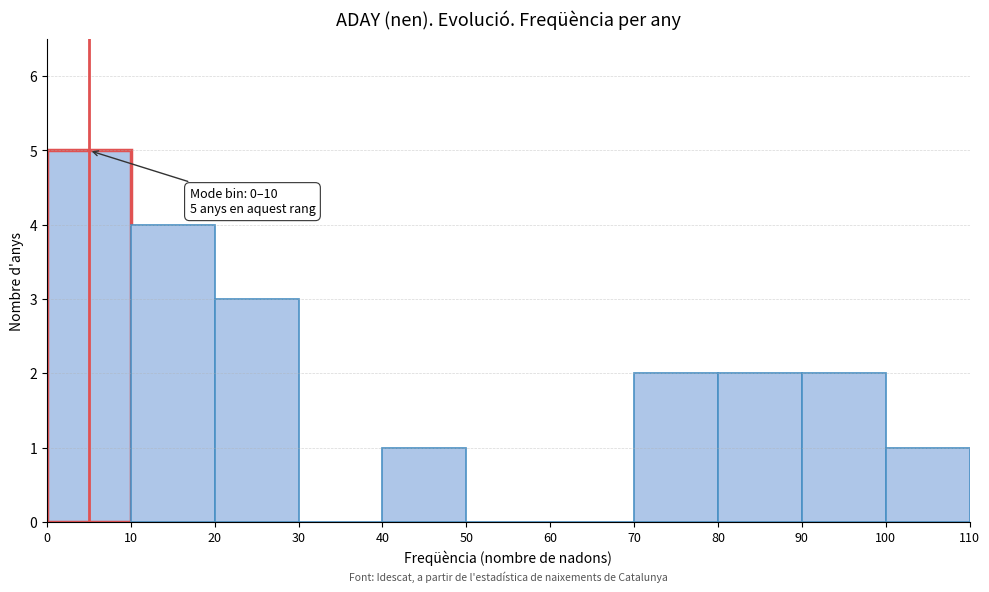

Which range on the x-axis has the tallest bar?

0 to 10